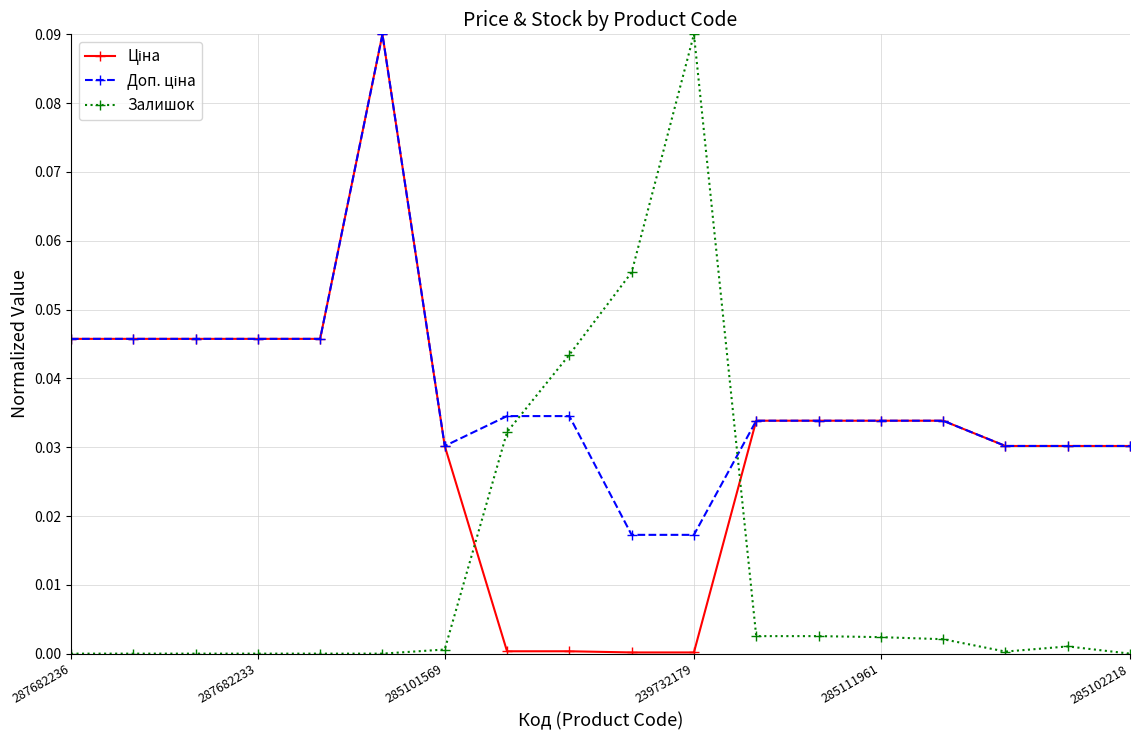

True or false: Залишок has more than 0 interior local peaks.

True